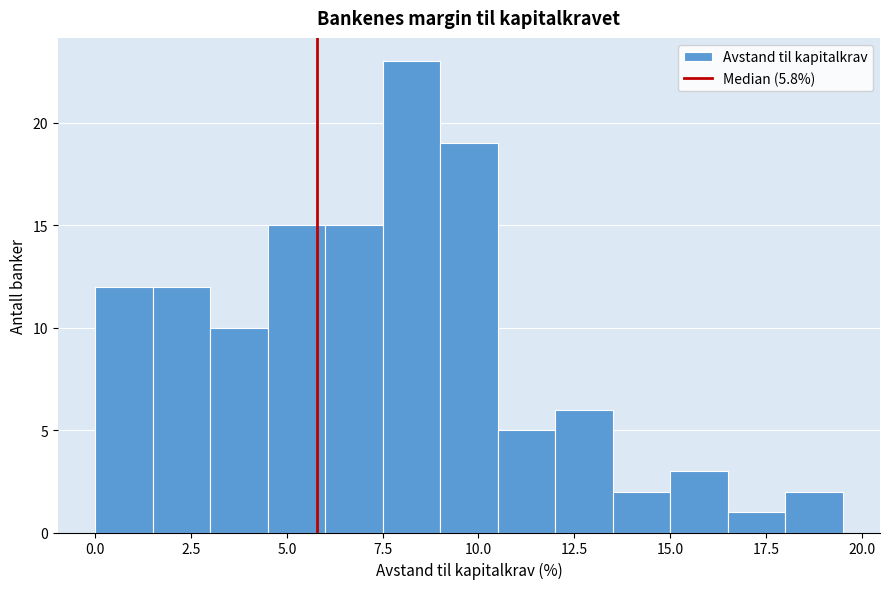

Read against the x-axis, roughly where is the centre of the tallest bar?

8.5